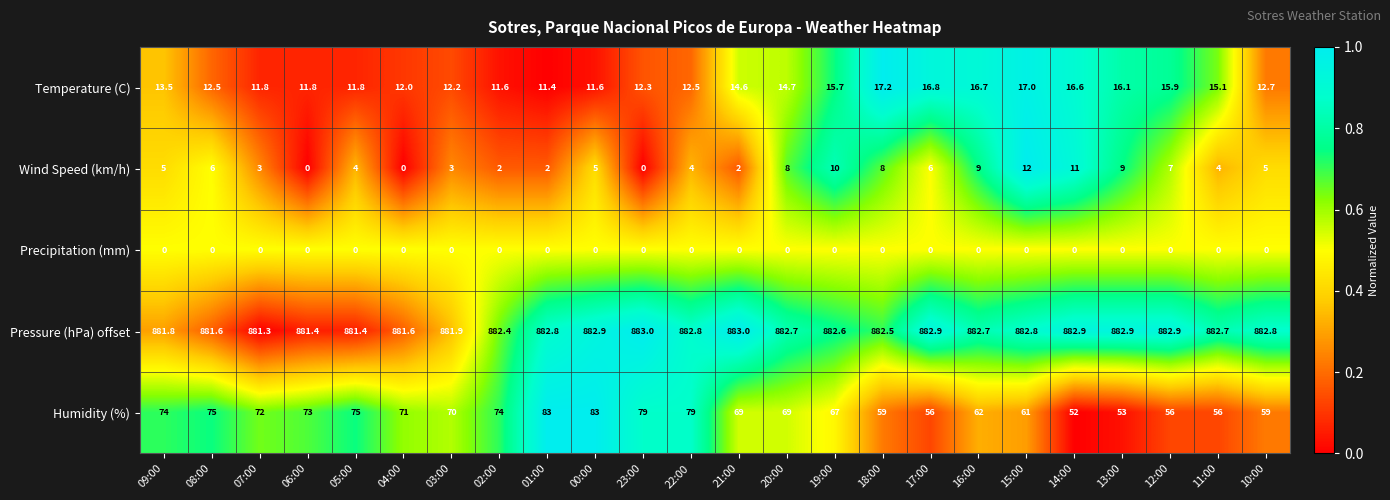

The value of Humidity (%) at 02:00 is 109.1. True or false?

False